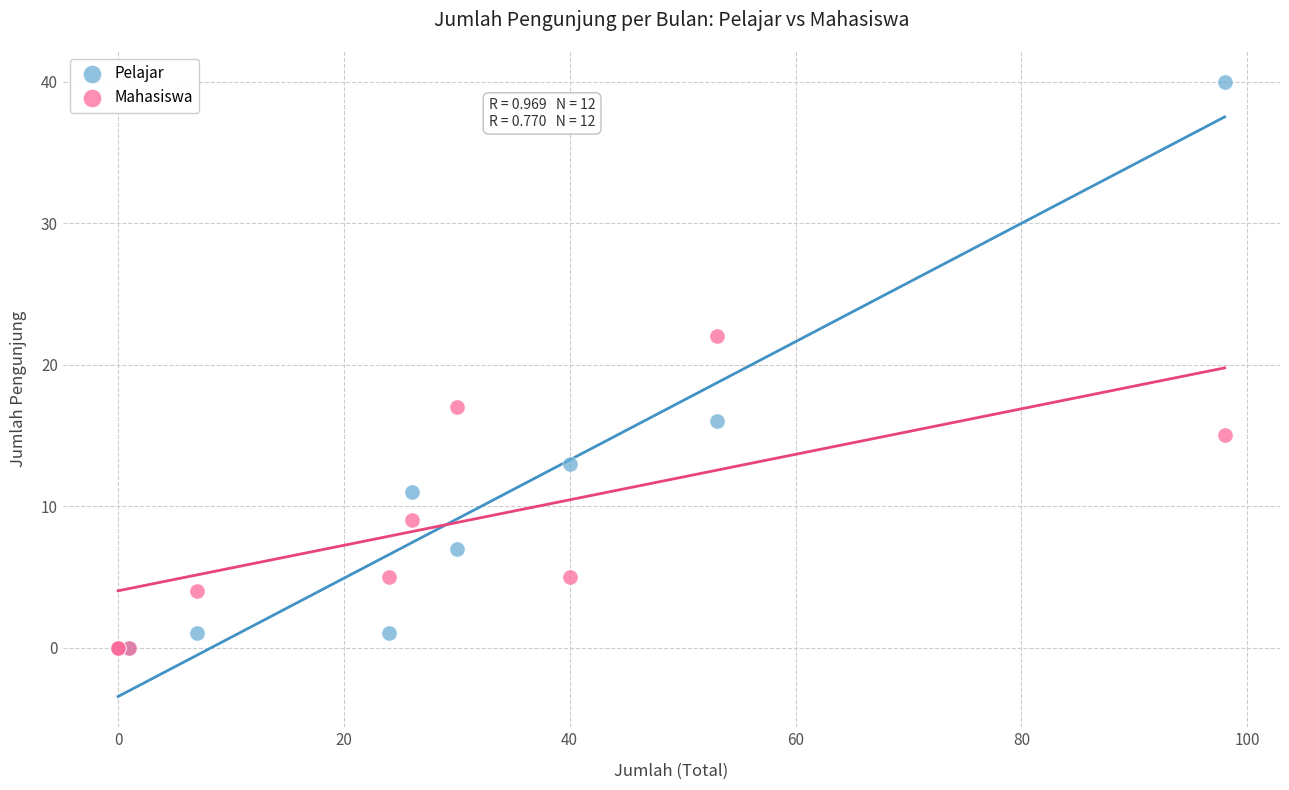

Across all series, what Y value is closest to 20?

22